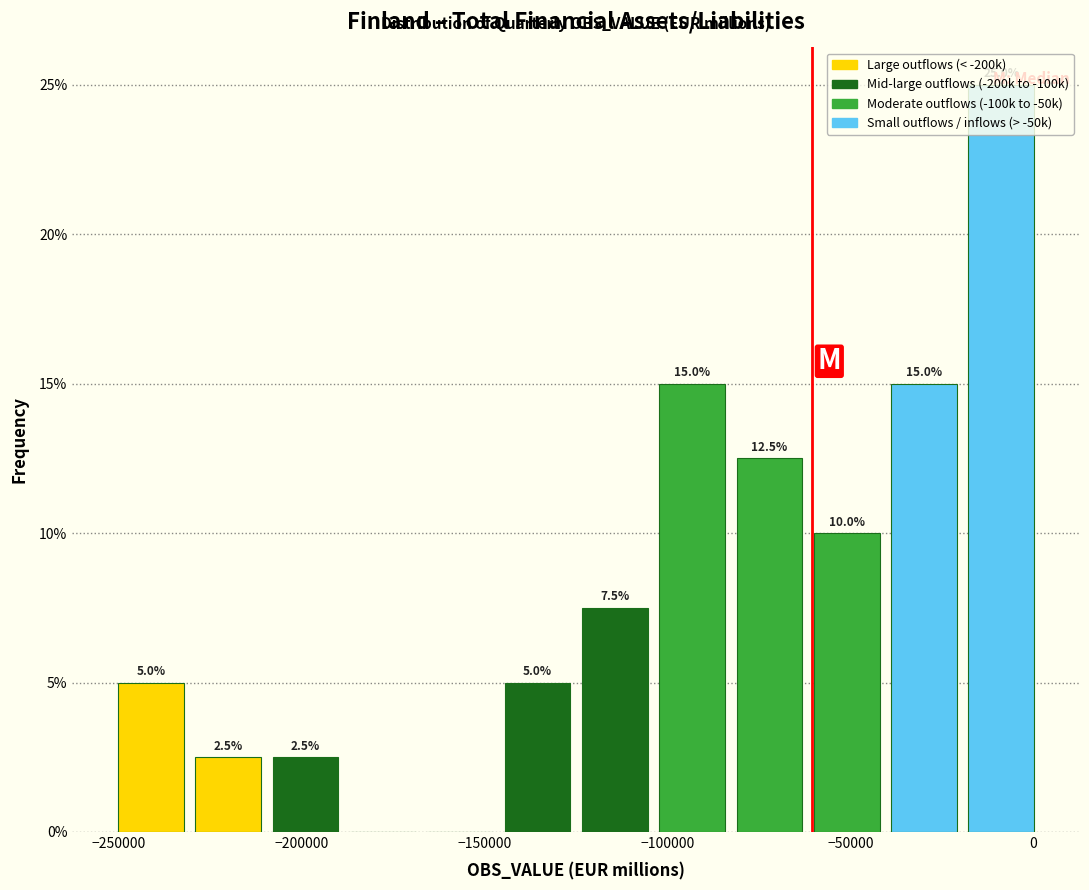

Over which range of the x-axis is the bar tallest?

-20000 to 0